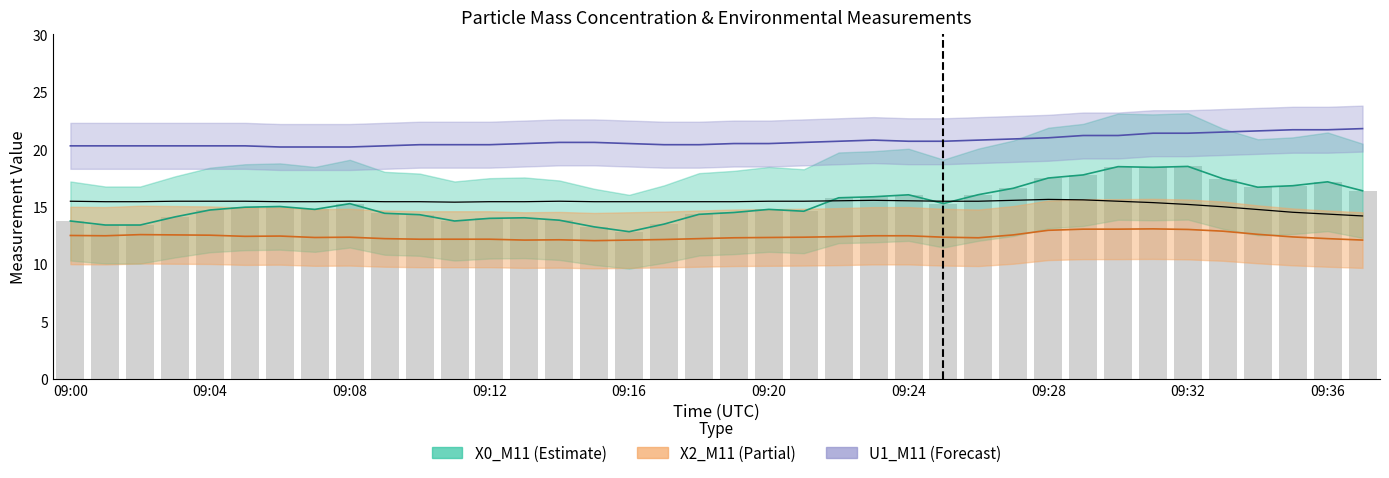

What is the difference between the highest and lowest values at 23?

8.3